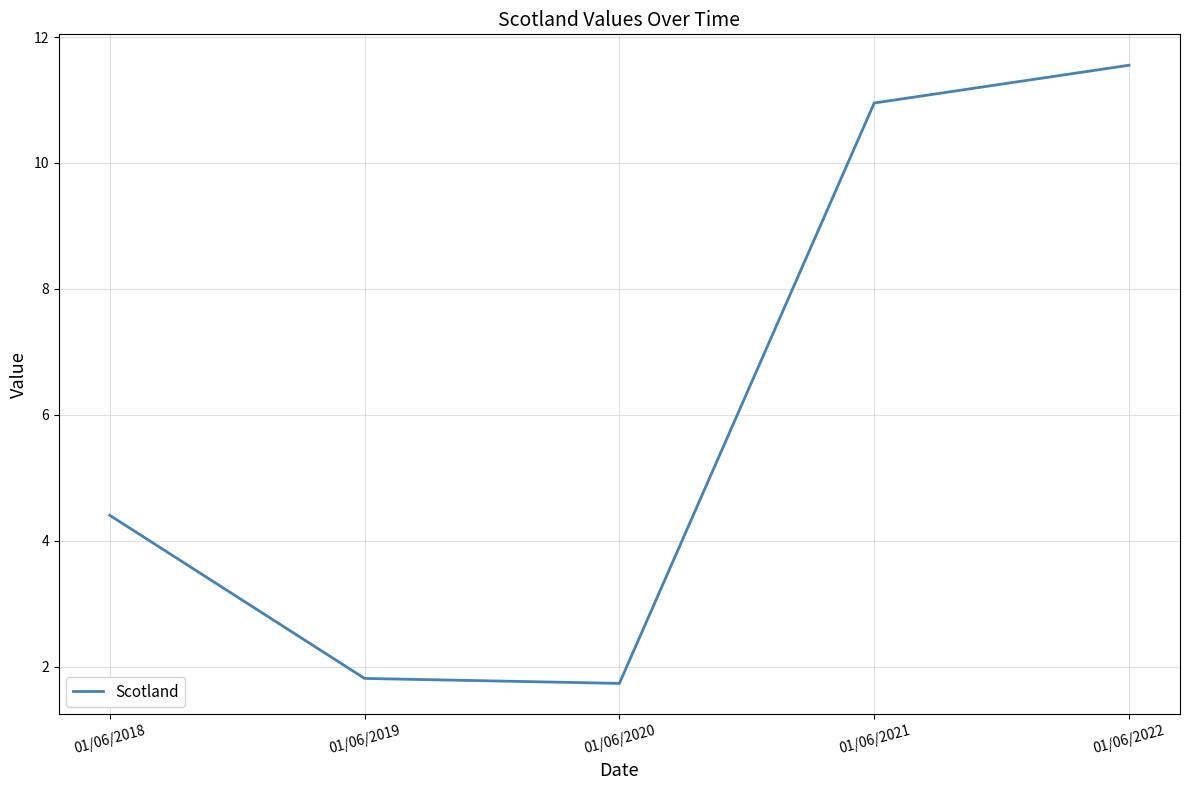

What is the difference between the second highest and minimum values?

9.2